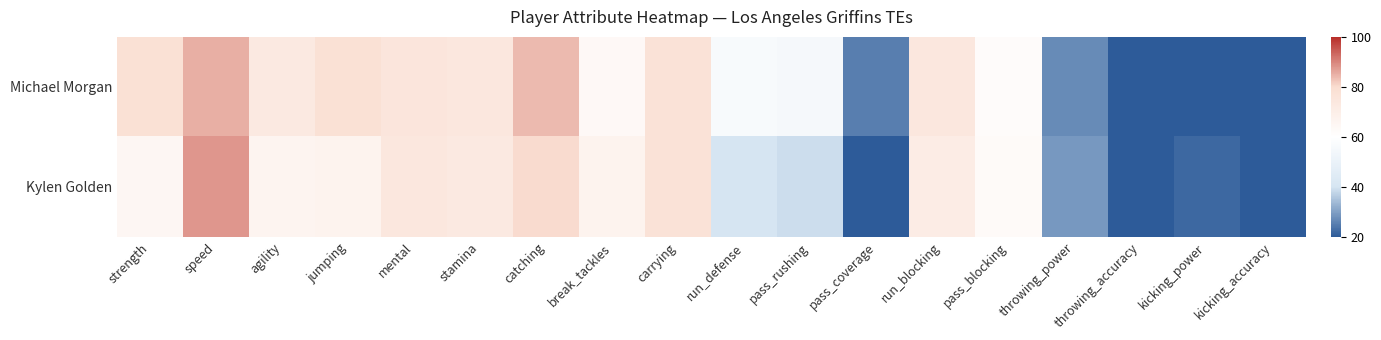

Which category has the highest value across all series?

speed